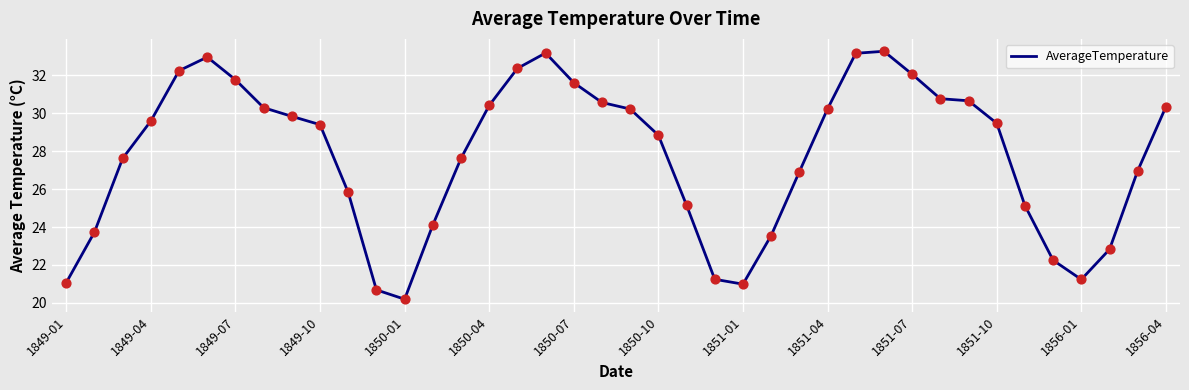

What is the difference between the maximum and minimum values?

13.1